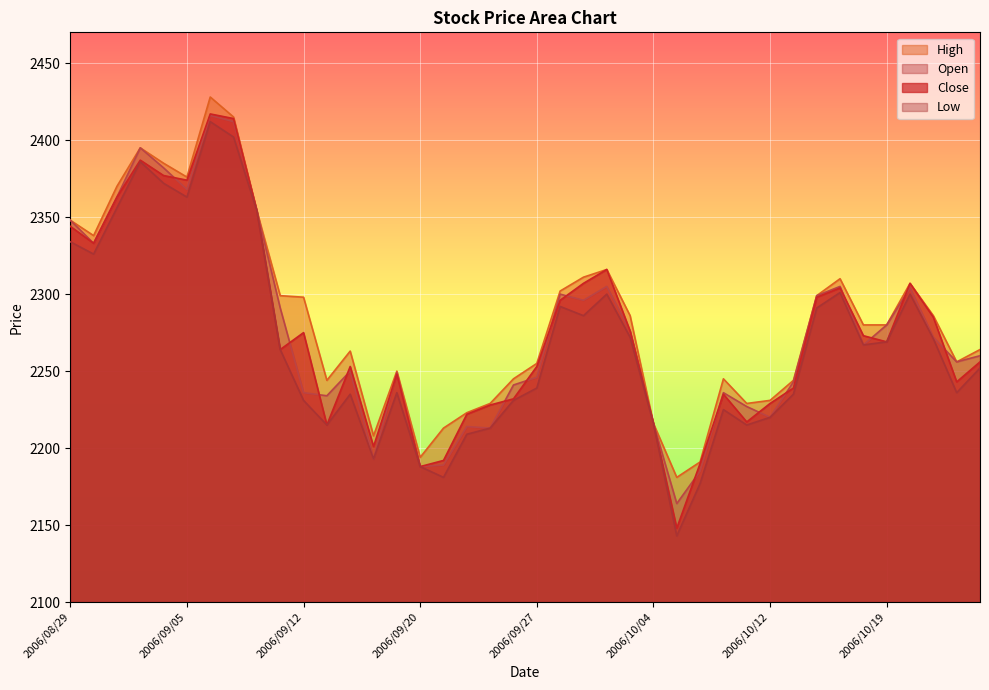

Reading left to right, list all the values displayed in this chart.

Close: 2006/08/29=2344	2006/08/30=2333	2006/08/31=2363	2006/09/01=2387	2006/09/04=2377	2006/09/05=2374	2006/09/06=2417	2006/09/07=2414	2006/09/08=2354	2006/09/11=2264	2006/09/12=2275	2006/09/13=2215	2006/09/14=2253	2006/09/15=2201	2006/09/19=2248	2006/09/20=2188	2006/09/21=2192	2006/09/22=2222	2006/09/25=2228	2006/09/26=2232	2006/09/27=2253	2006/09/28=2296	2006/09/29=2307	2006/10/02=2316	2006/10/03=2276	2006/10/04=2216	2006/10/05=2148	2006/10/06=2190	2006/10/10=2235	2006/10/11=2217	2006/10/12=2229	2006/10/13=2239	2006/10/16=2298	2006/10/17=2304	2006/10/18=2273	2006/10/19=2269	2006/10/20=2307	2006/10/23=2285	2006/10/24=2243	2006/10/25=2256
Open: 2006/08/29=2348	2006/08/30=2333	2006/08/31=2363	2006/09/01=2395	2006/09/04=2382	2006/09/05=2368	2006/09/06=2416	2006/09/07=2412	2006/09/08=2354	2006/09/11=2291	2006/09/12=2236	2006/09/13=2234	2006/09/14=2250	2006/09/15=2193	2006/09/19=2249	2006/09/20=2188	2006/09/21=2189	2006/09/22=2214	2006/09/25=2213	2006/09/26=2241	2006/09/27=2246	2006/09/28=2300	2006/09/29=2296	2006/10/02=2305	2006/10/03=2276	2006/10/04=2216	2006/10/05=2164	2006/10/06=2185	2006/10/10=2236	2006/10/11=2227	2006/10/12=2220	2006/10/13=2243	2006/10/16=2299	2006/10/17=2305	2006/10/18=2267	2006/10/19=2280	2006/10/20=2304	2006/10/23=2272	2006/10/24=2256	2006/10/25=2260
High: 2006/08/29=2348	2006/08/30=2338	2006/08/31=2370	2006/09/01=2395	2006/09/04=2385	2006/09/05=2376	2006/09/06=2428	2006/09/07=2415	2006/09/08=2354	2006/09/11=2299	2006/09/12=2298	2006/09/13=2244	2006/09/14=2263	2006/09/15=2208	2006/09/19=2250	2006/09/20=2194	2006/09/21=2213	2006/09/22=2223	2006/09/25=2229	2006/09/26=2245	2006/09/27=2255	2006/09/28=2302	2006/09/29=2311	2006/10/02=2316	2006/10/03=2286	2006/10/04=2216	2006/10/05=2181	2006/10/06=2191	2006/10/10=2245	2006/10/11=2229	2006/10/12=2231	2006/10/13=2244	2006/10/16=2299	2006/10/17=2310	2006/10/18=2280	2006/10/19=2280	2006/10/20=2307	2006/10/23=2286	2006/10/24=2256	2006/10/25=2264
Low: 2006/08/29=2334	2006/08/30=2326	2006/08/31=2356	2006/09/01=2386	2006/09/04=2372	2006/09/05=2363	2006/09/06=2412	2006/09/07=2402	2006/09/08=2354	2006/09/11=2264	2006/09/12=2231	2006/09/13=2215	2006/09/14=2235	2006/09/15=2193	2006/09/19=2236	2006/09/20=2188	2006/09/21=2181	2006/09/22=2209	2006/09/25=2213	2006/09/26=2231	2006/09/27=2239	2006/09/28=2292	2006/09/29=2286	2006/10/02=2300	2006/10/03=2272	2006/10/04=2216	2006/10/05=2143	2006/10/06=2177	2006/10/10=2225	2006/10/11=2215	2006/10/12=2220	2006/10/13=2235	2006/10/16=2291	2006/10/17=2301	2006/10/18=2267	2006/10/19=2269	2006/10/20=2300	2006/10/23=2271	2006/10/24=2236	2006/10/25=2252